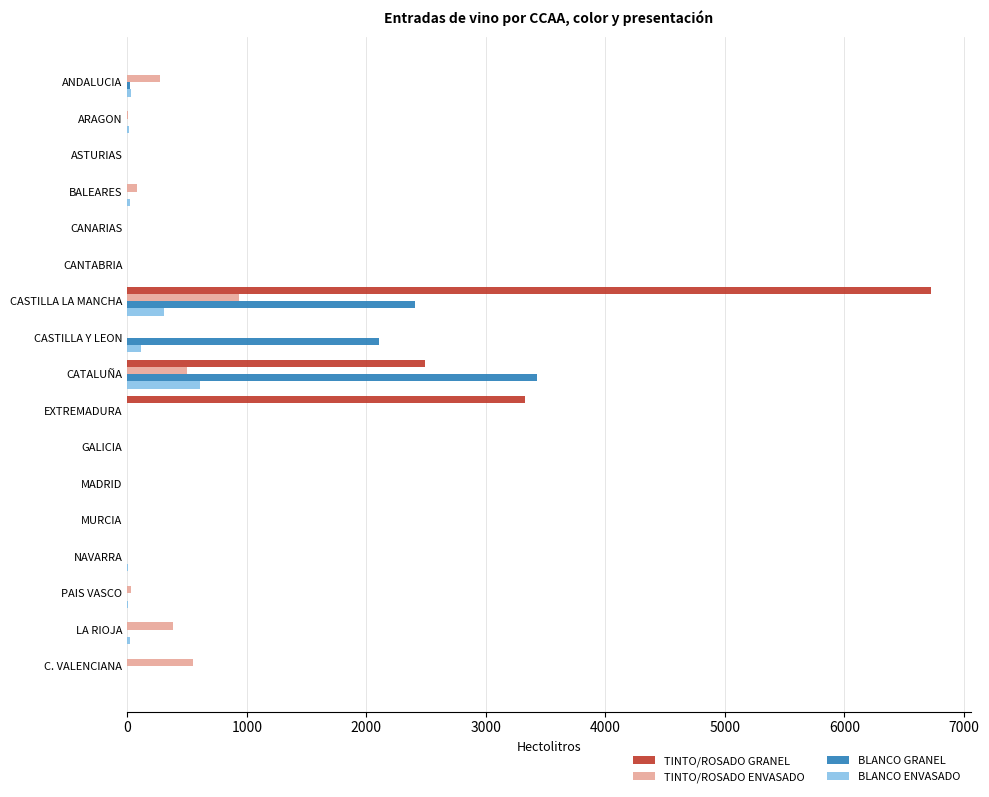

How many distinct data groups are displayed?

4